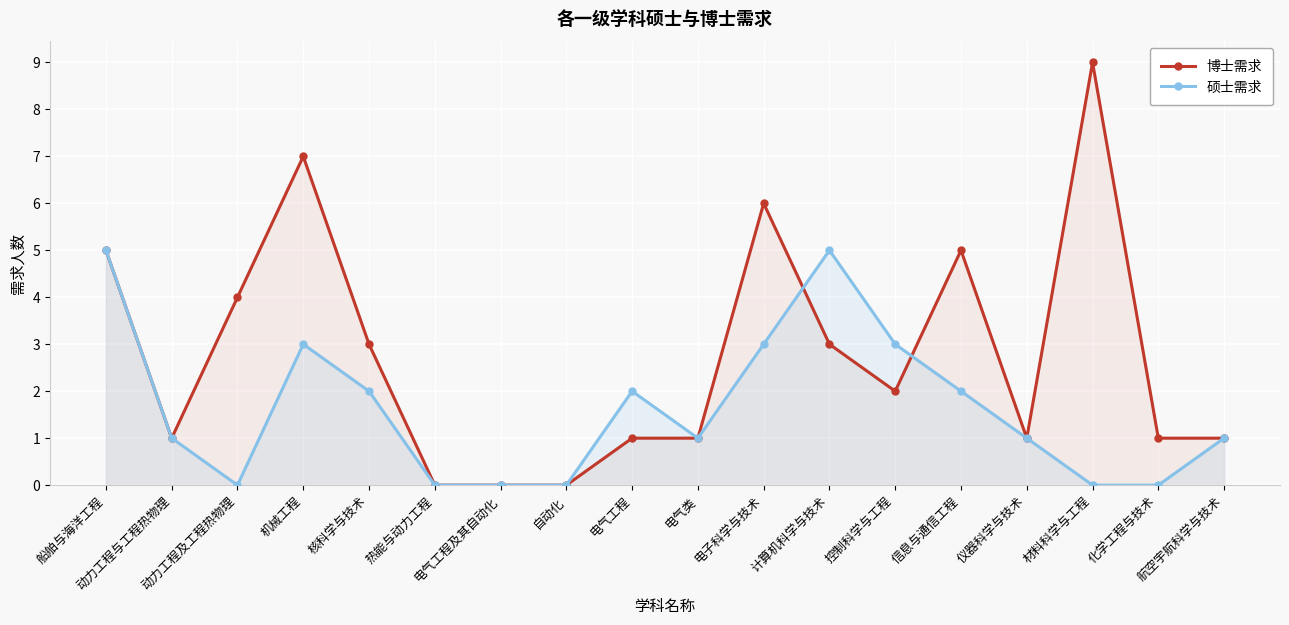

What is the average value of the 博士需求 series?

3